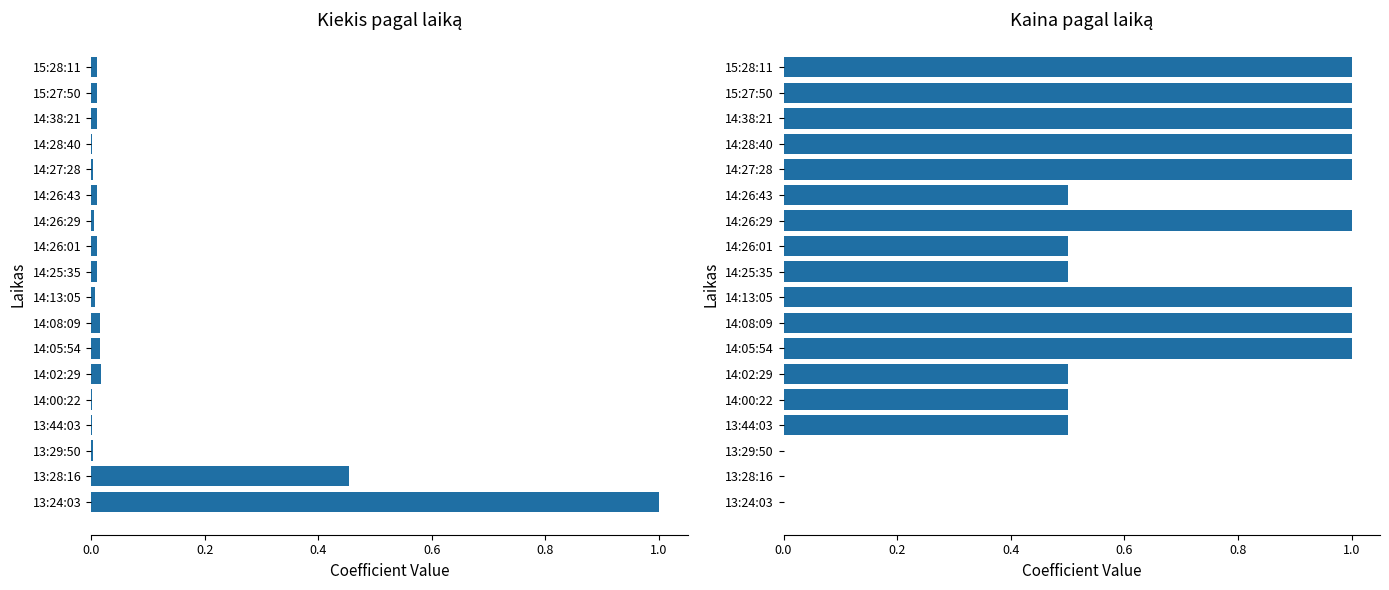

At 14:00:22, list the series in order from smallest to largest.

Kiekis, Kaina